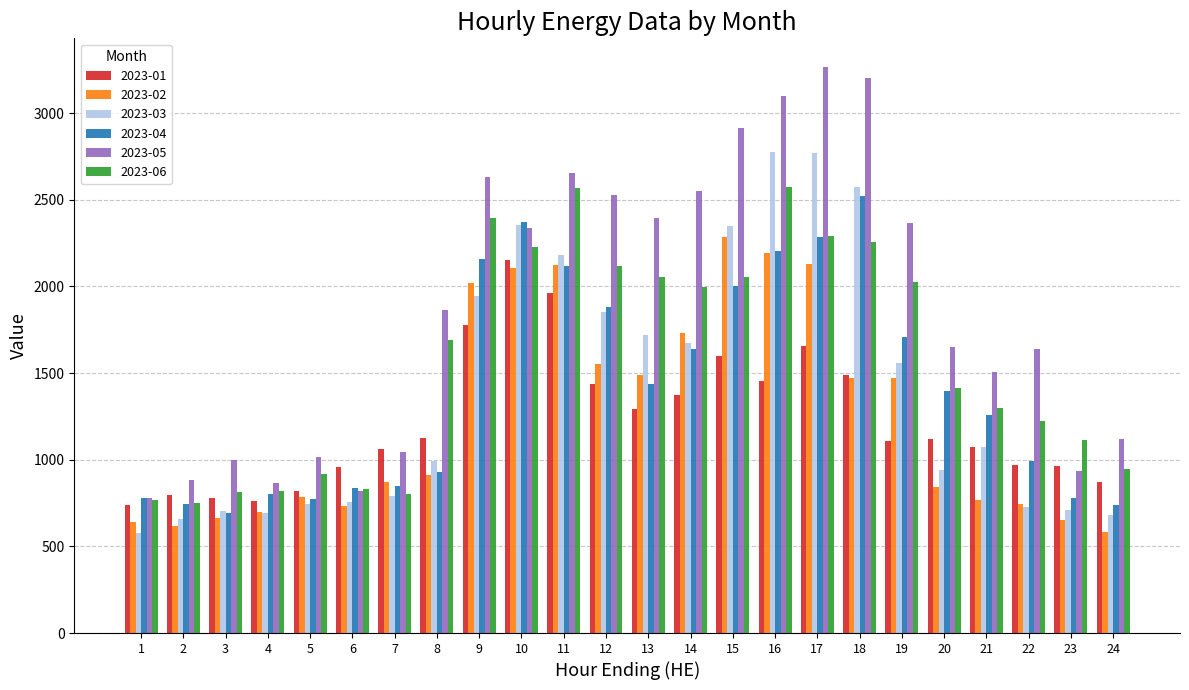

What is the sum of the 2023-06 values at 5 and 7?

1717